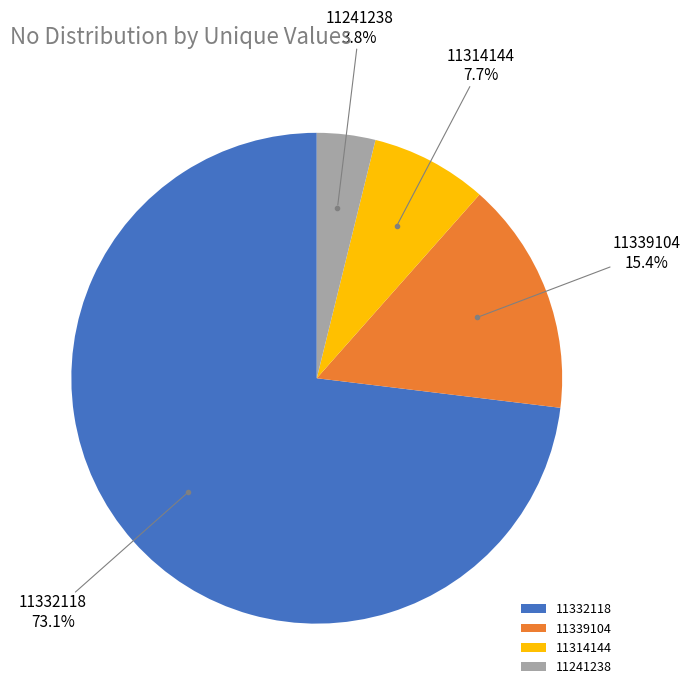

What is the ratio of the value at 11339104 to the value at 11332118?

0.2